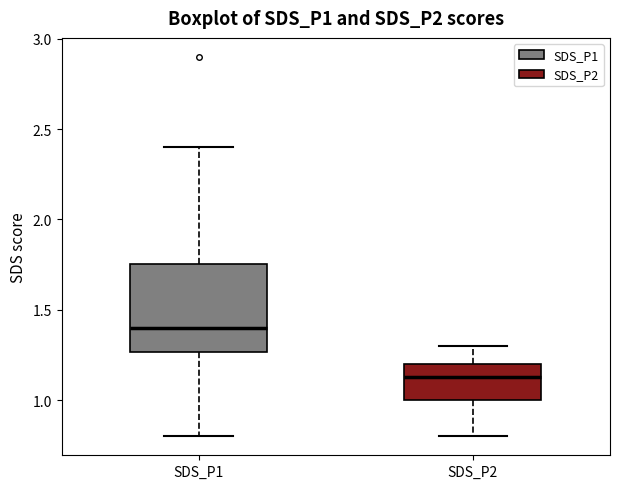

Reading left to right, read every box against the y-axis: the position of its median line, the range the box covers, and the ends of its whiskers. The values are not printed on the chart, so give them approximately, as read against the axis.

SDS_P1: median 1.40, box 1.25 to 1.75, whiskers 0.80 to 2.40
SDS_P2: median 1.15, box 1.00 to 1.20, whiskers 0.80 to 1.30